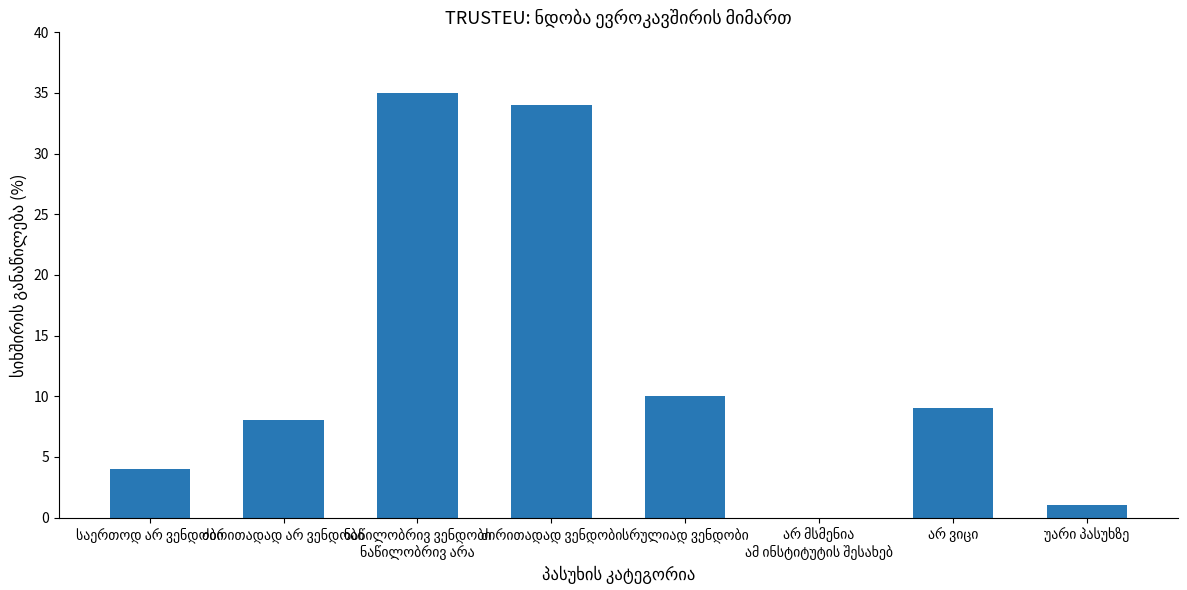

Are the bars grouped side by side (vs. stacked)?

No